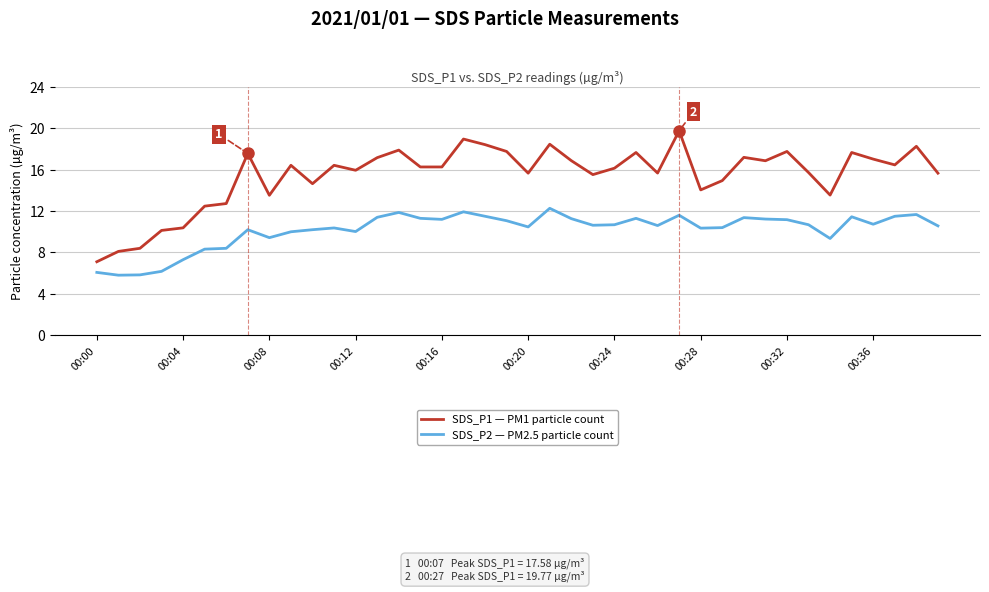

What is the maximum value shown in the chart?

19.8